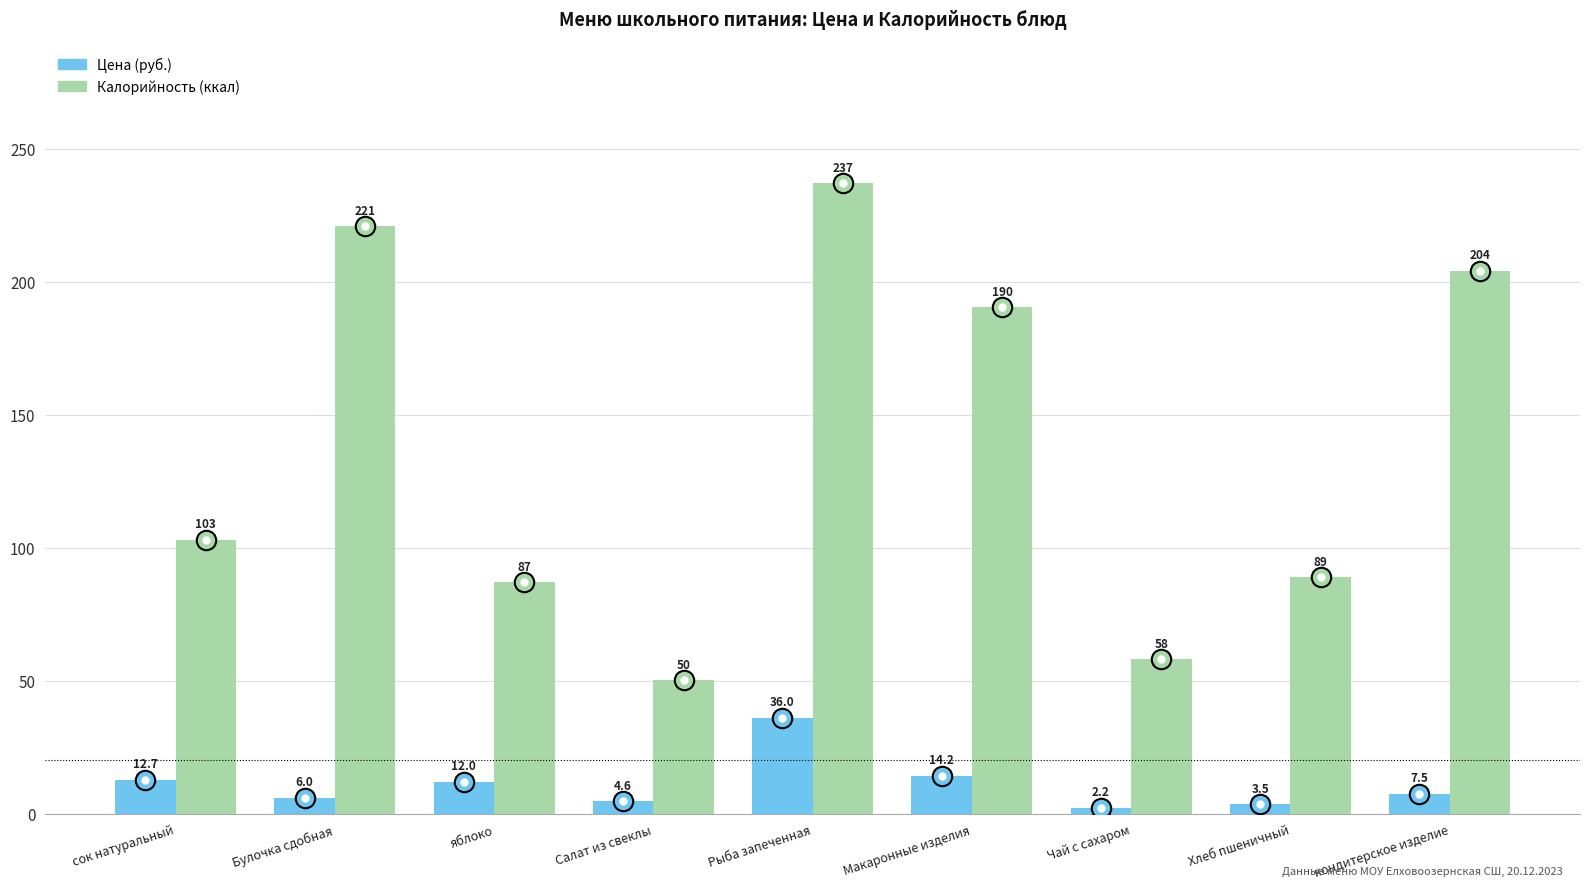

What is the minimum value shown in the chart?

2.2